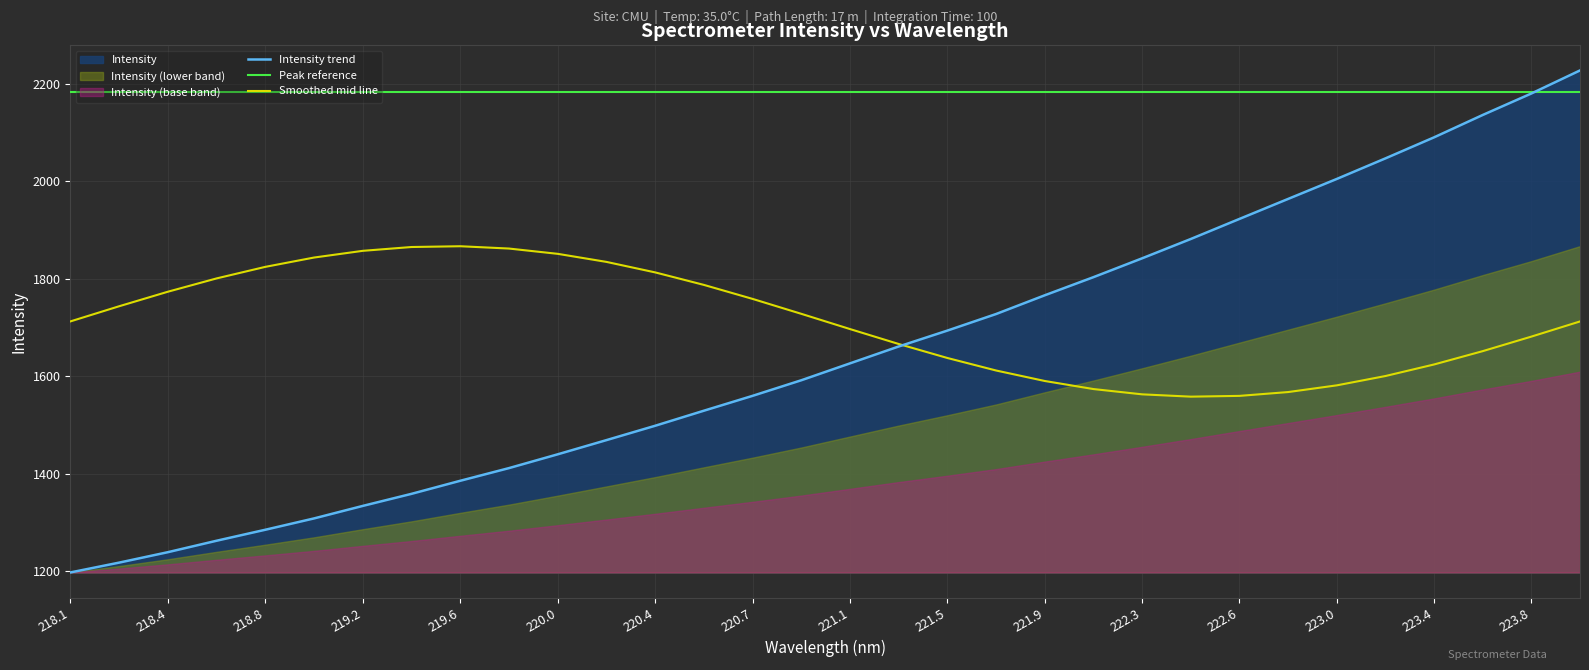

Which category has the lowest value in the Intensity trend series?

218.1